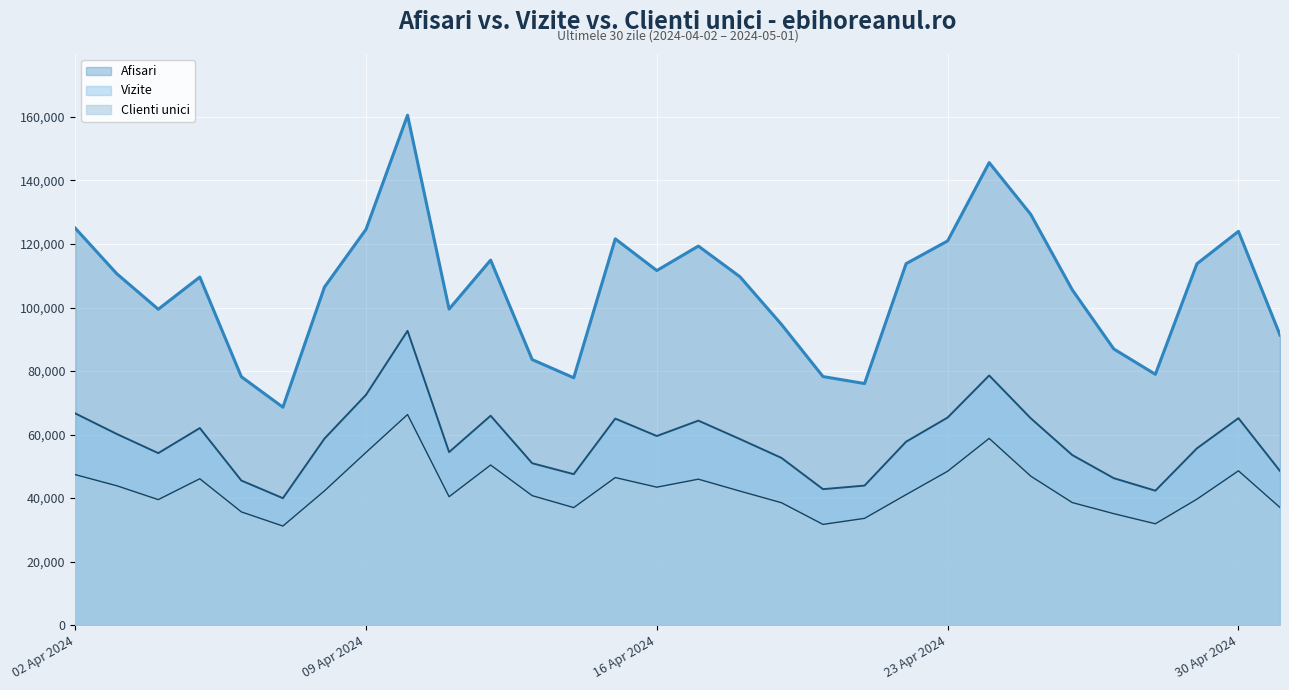

Does the chart display data point markers on the line(s)?

No